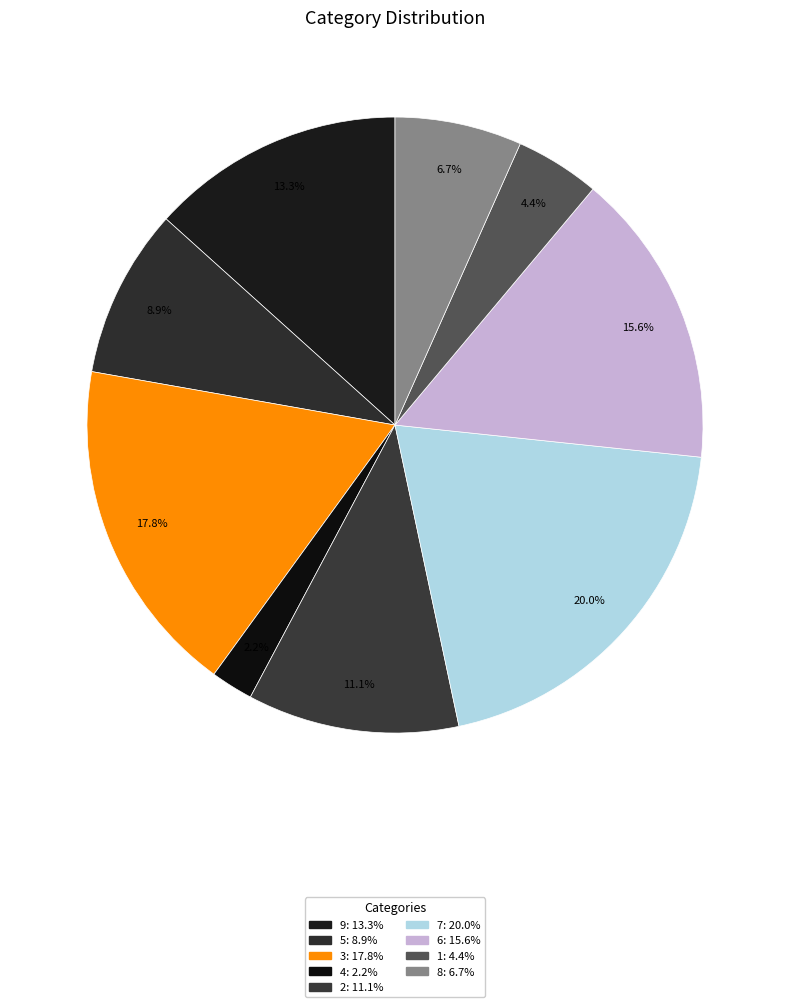

The 8 slice represents 21% of the pie. True or false?

False